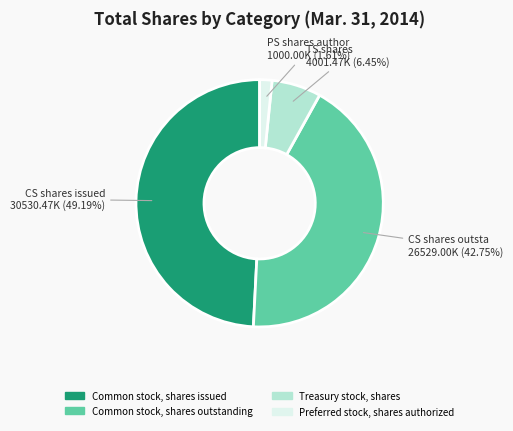

Rank the categories by value from highest to lowest.

Common stock, shares issued, Common stock, shares outstanding, Treasury stock, shares, Preferred stock, shares authorized